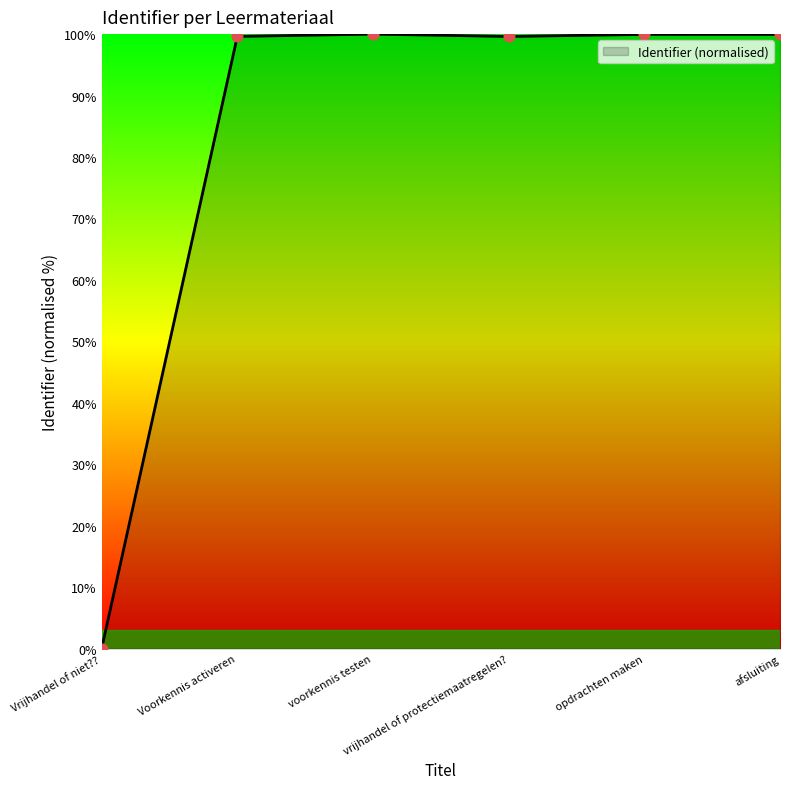

Between Vrijhandel of niet?? and voorkennis testen, which is larger?

voorkennis testen